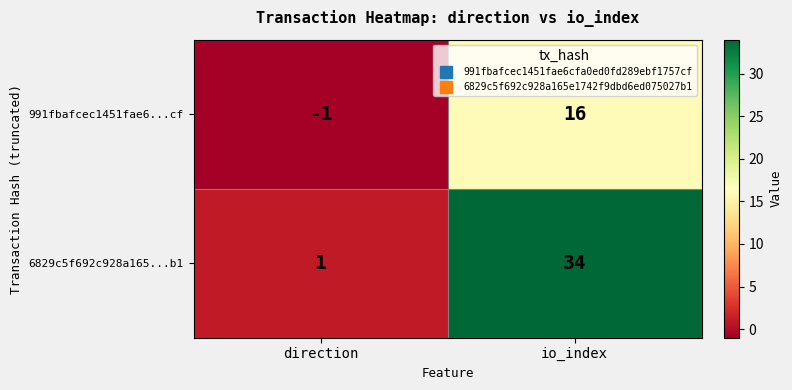

Reading left to right, list all the values displayed in this chart.

991fbafcec1451fae6...cf: direction=-1	io_index=16
6829c5f692c928a165...b1: direction=1	io_index=34